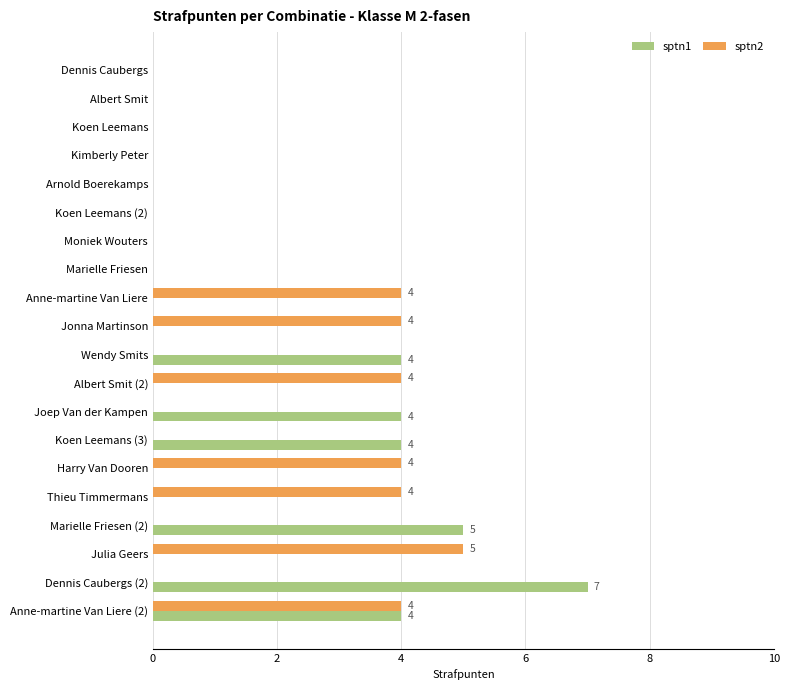

What is the sum of the sptn2 values at Joep Van der Kampen and Julia Geers?

5